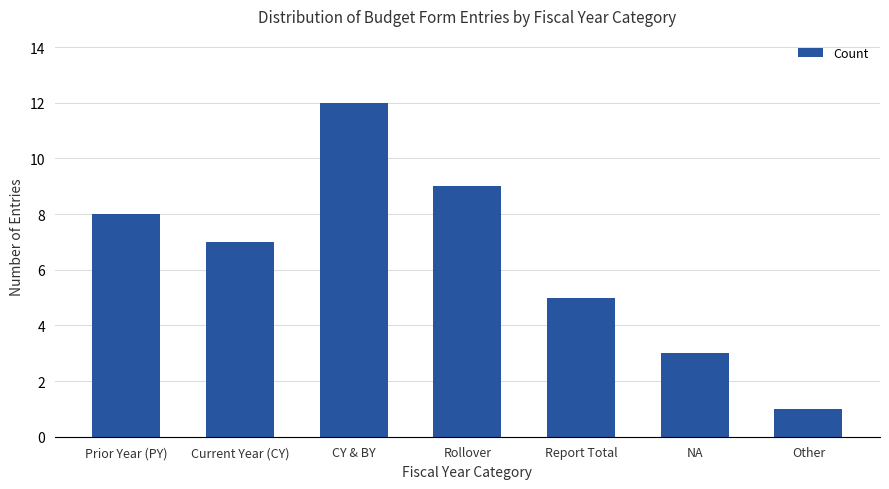

Reading left to right, list all the values displayed in this chart.

8	7	12	9	5	3	1